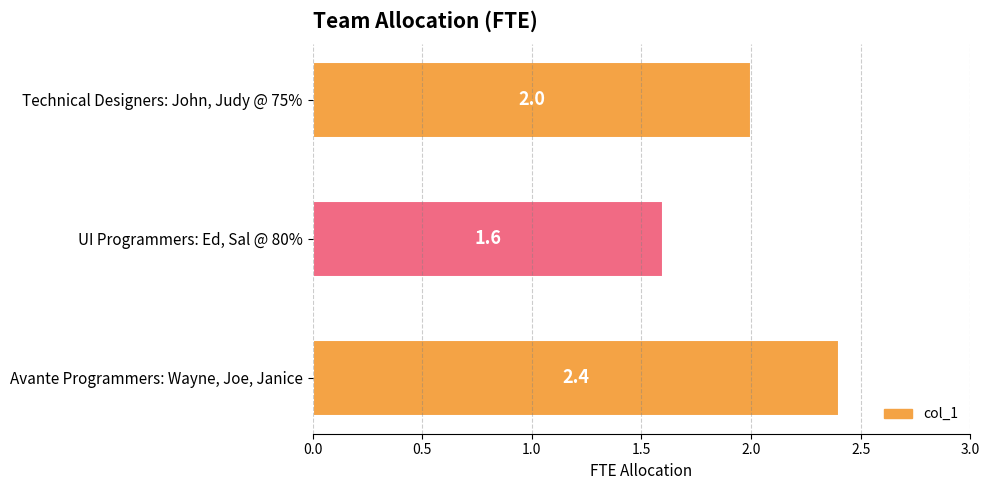

Reading top to bottom, what are all the values shown in this chart?

2.0	1.6	2.4